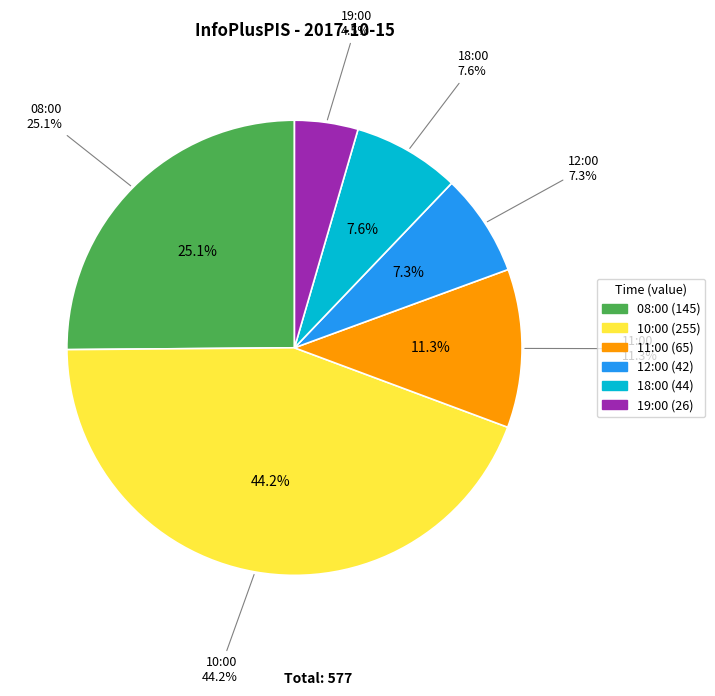

Rank the categories by value from highest to lowest.

10:00, 08:00, 11:00, 18:00, 12:00, 19:00